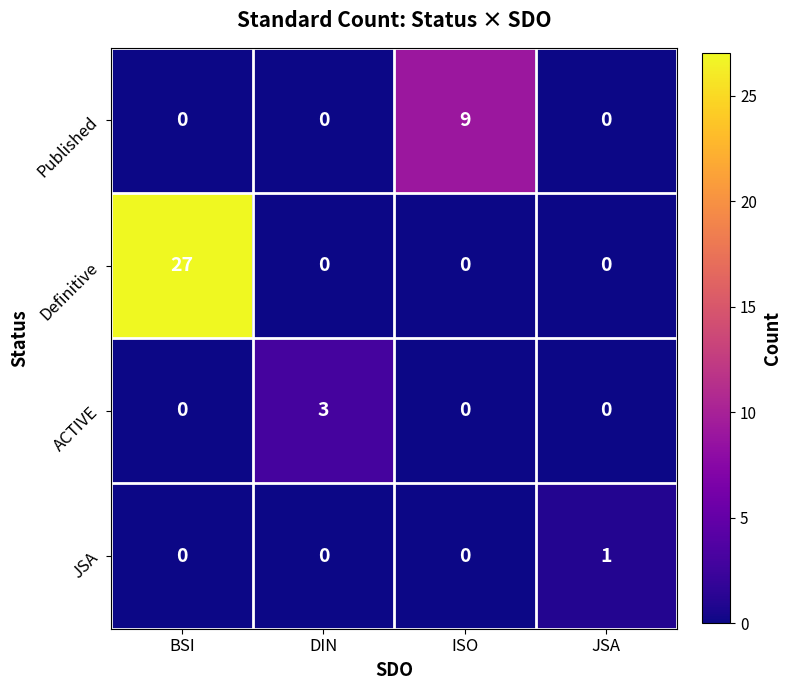

What is the maximum value for ACTIVE?

3